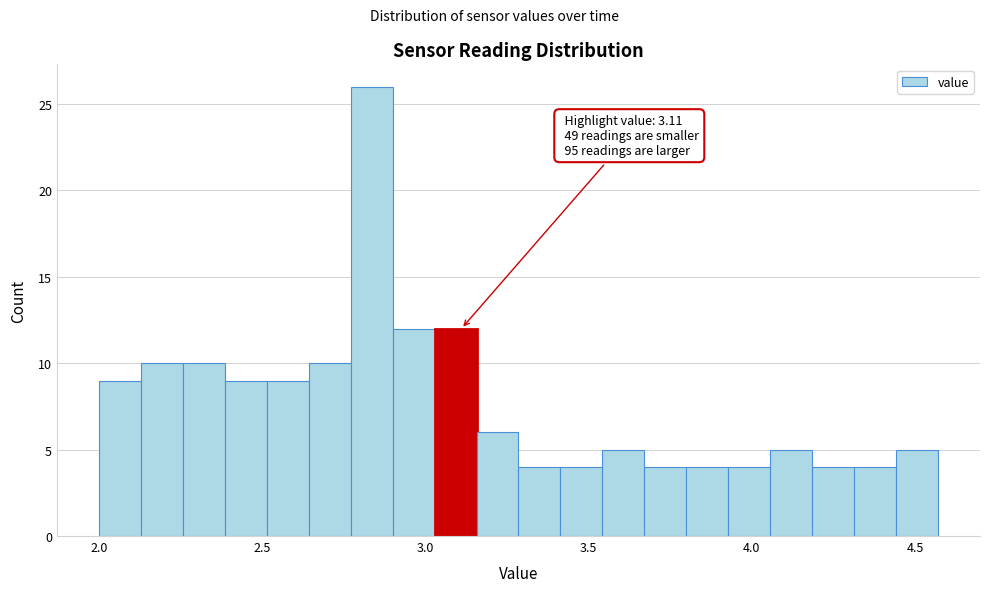

Around what value on the x-axis is the tallest bar? Give the approximate position of its centre, as read against the axis.

2.85